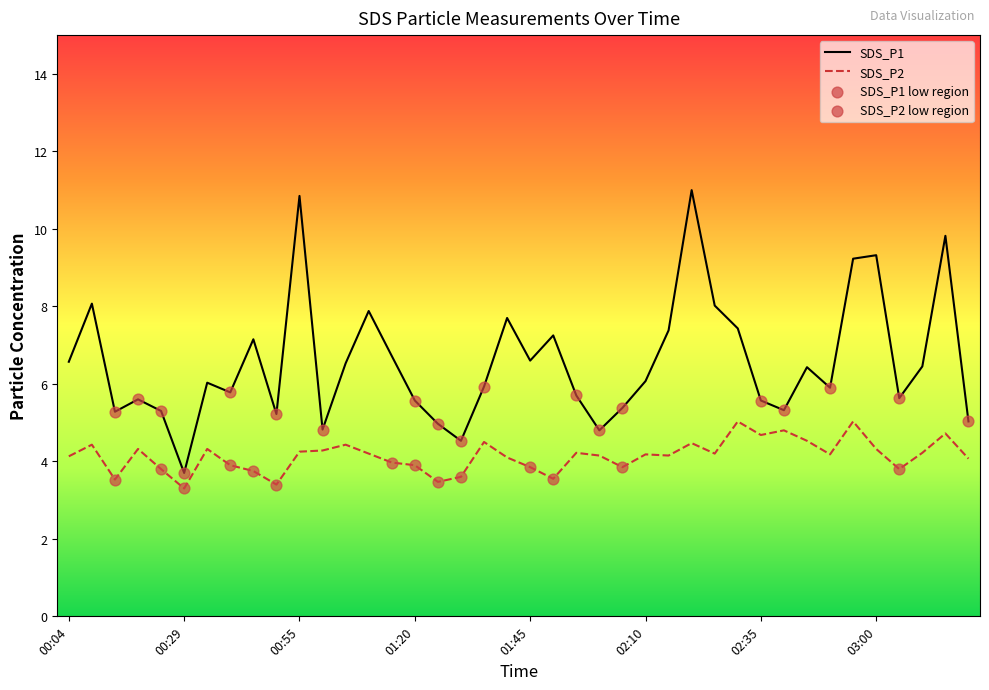

What is the difference between the maximum and minimum values in the SDS_P2 series?

1.7